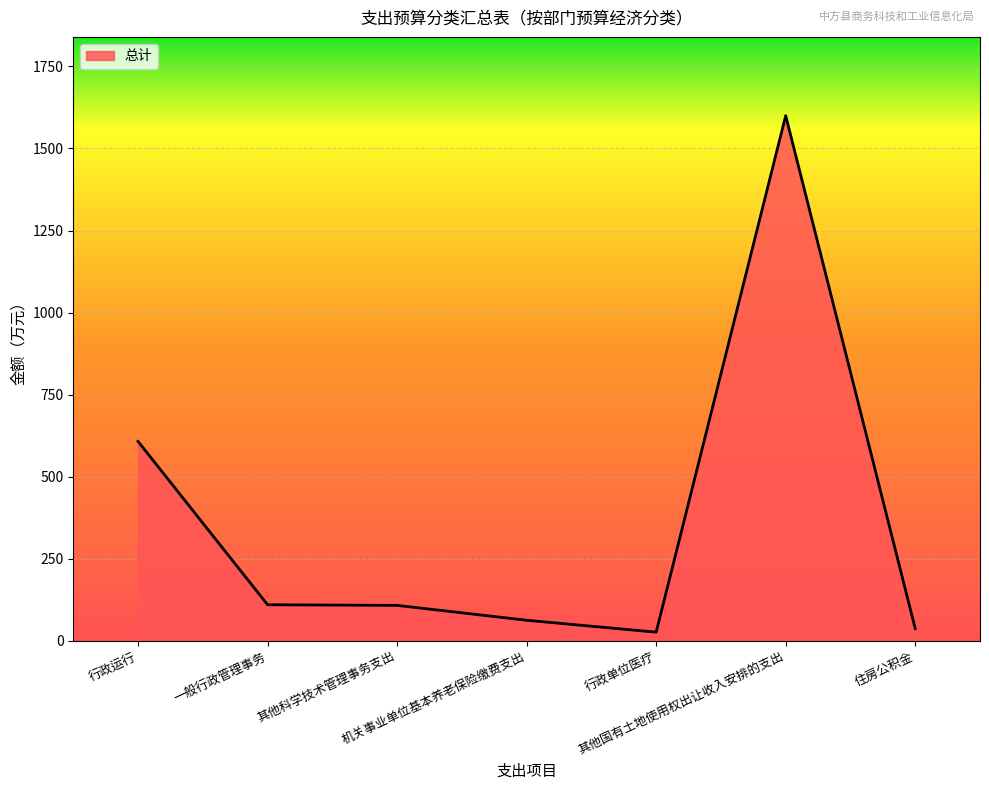

What is the sum of all values?

2552.1